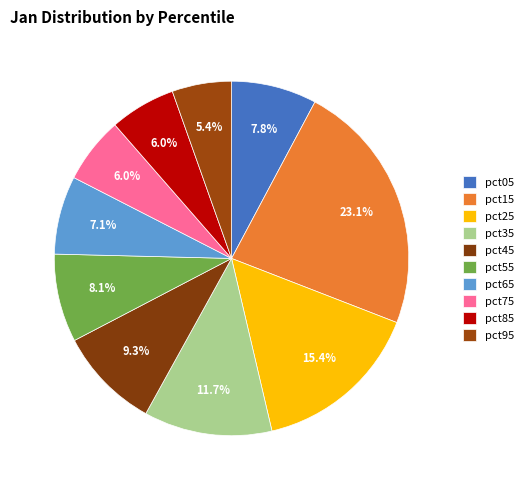

How many slices are in this pie chart?

10